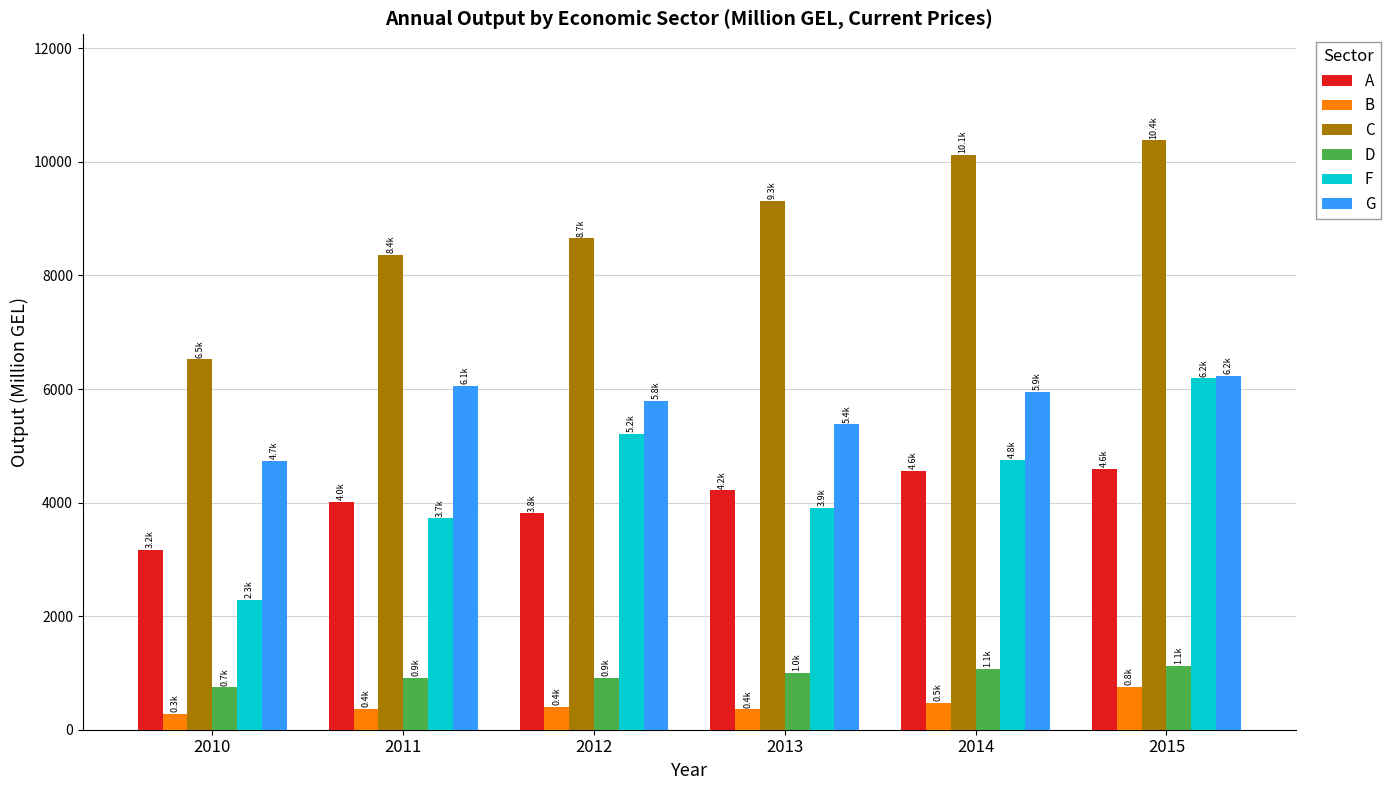

Where does the D series first go above 1006?

2013